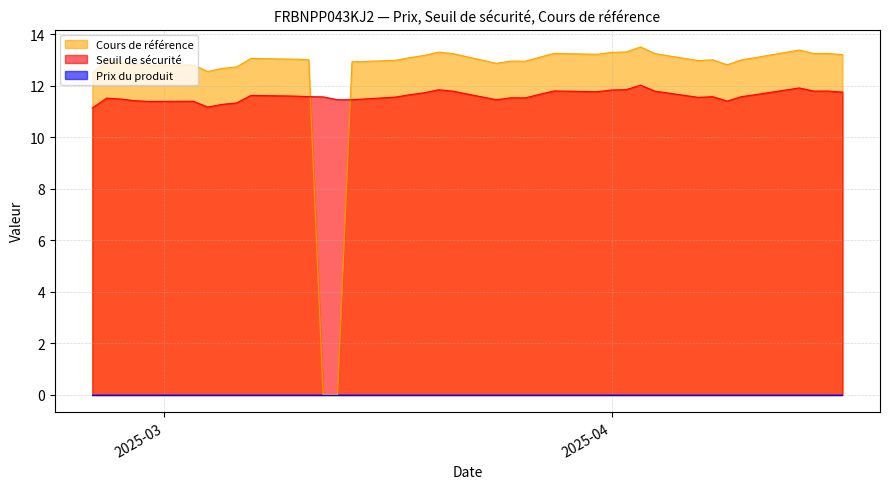

Which series has the widest spread of values?

Cours de référence